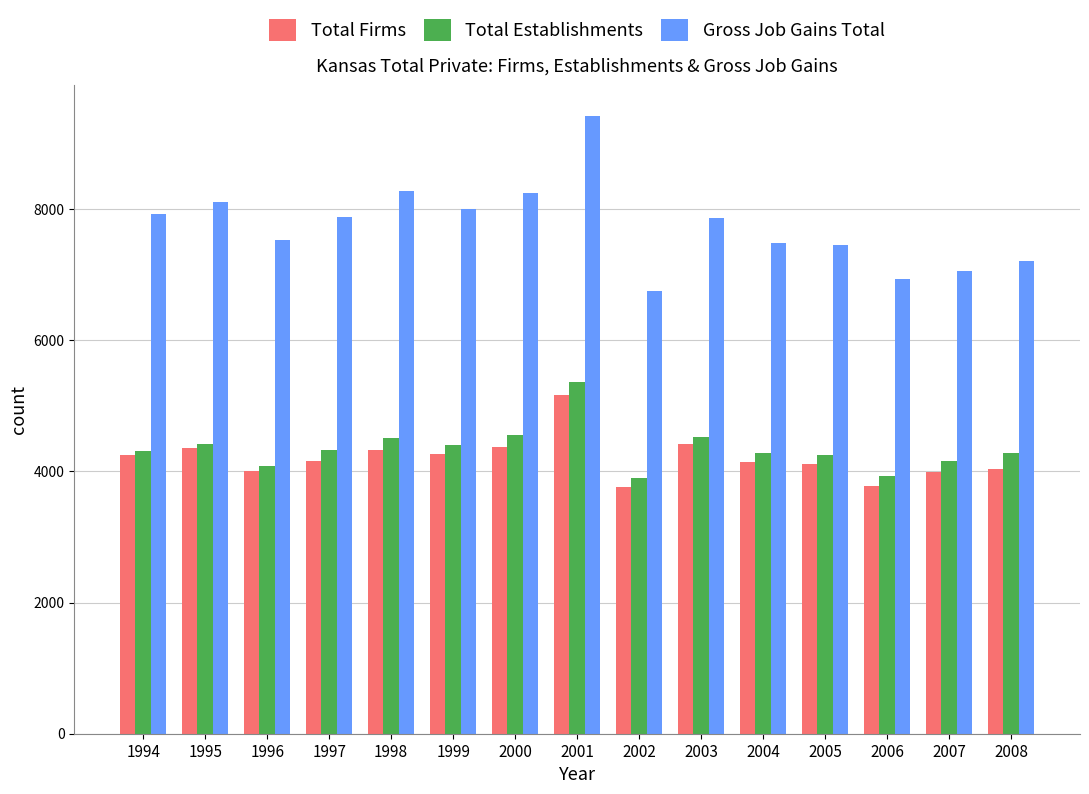

What is the value of the Gross Job Gains Total bar at the 12th from the left?

7450